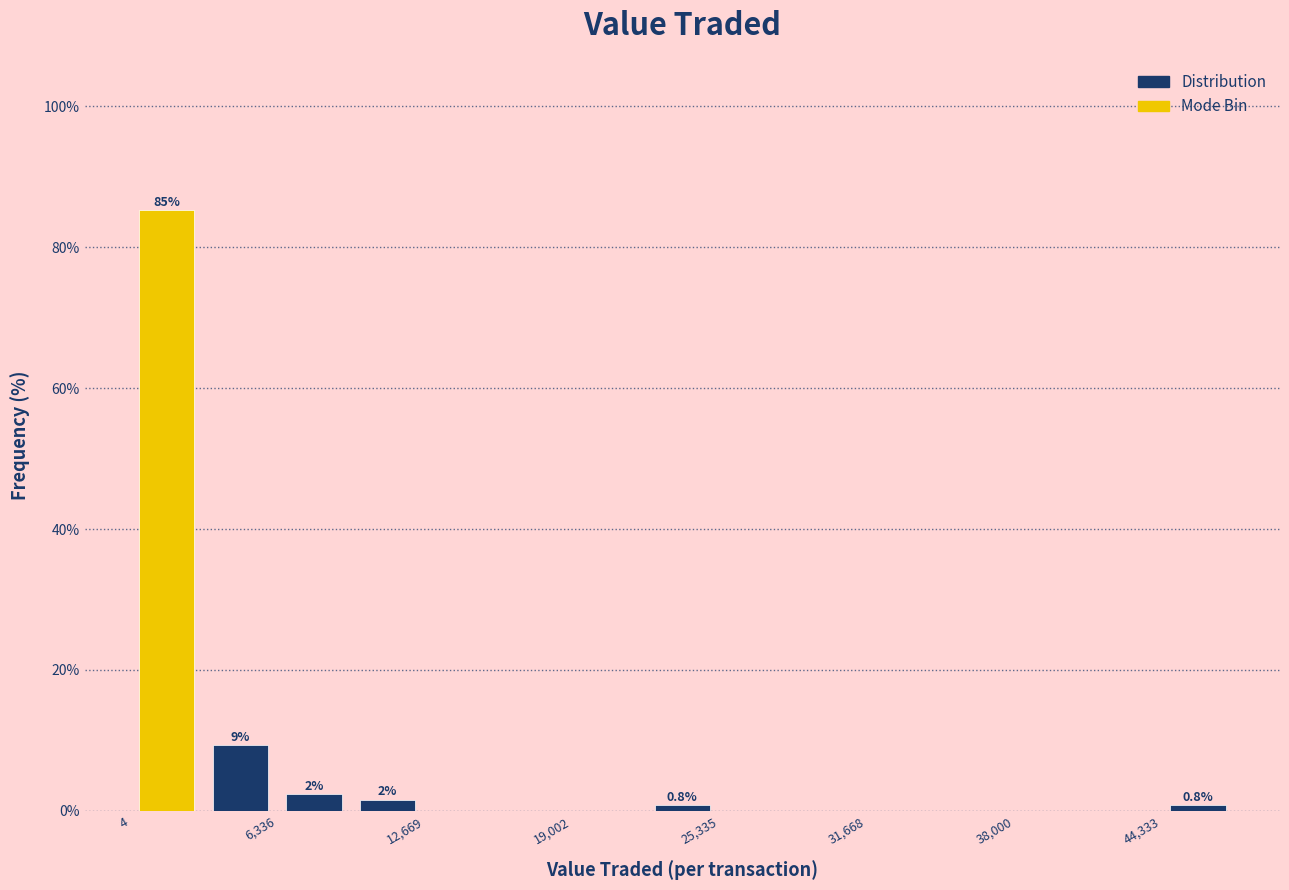

Read against the x-axis, roughly where is the centre of the tallest bar?

2000